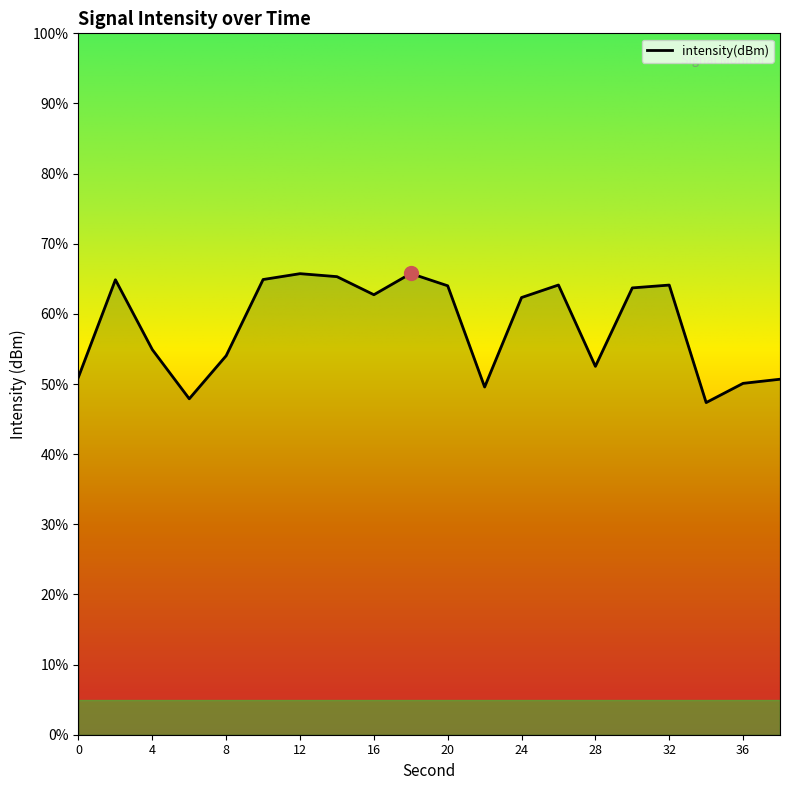

Between 6 and 38, which is larger?

38